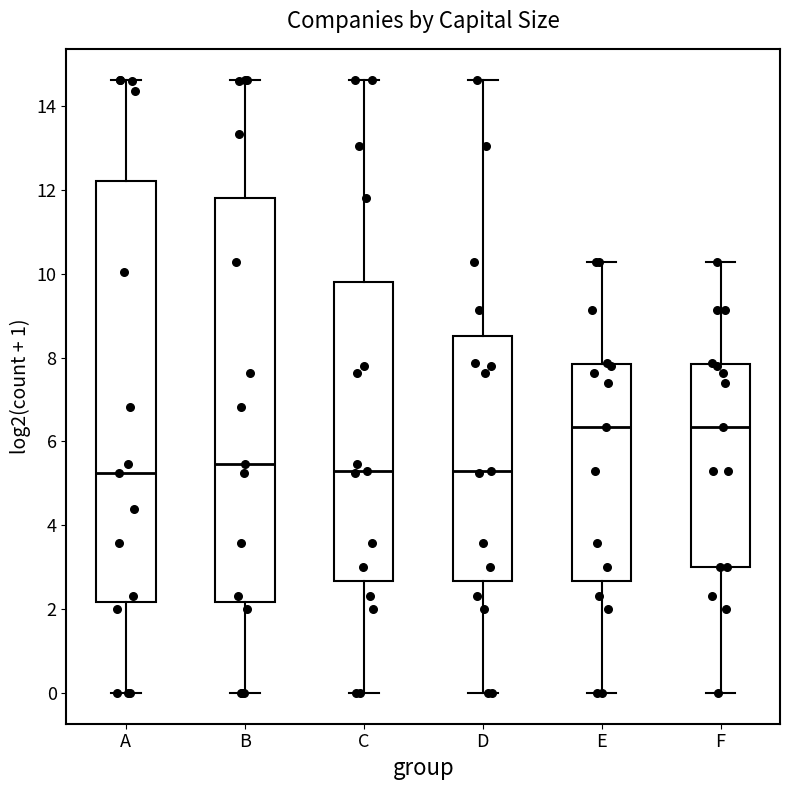

Reading left to right, transcribe this box plot: for each box, give where its median line is, the range the box spans, and where its two whiskers end, as read against the y-axis. The values are not printed on the chart, so give them approximately, as read against the axis.

A: median 5.2, box 2.2 to 12.2, whiskers 0.0 to 14.6
B: median 5.4, box 2.2 to 11.8, whiskers 0.0 to 14.6
C: median 5.2, box 2.6 to 9.8, whiskers 0.0 to 14.6
D: median 5.2, box 2.6 to 8.6, whiskers 0.0 to 14.6
E: median 6.4, box 2.6 to 7.8, whiskers 0.0 to 10.2
F: median 6.4, box 3.0 to 7.8, whiskers 0.0 to 10.2